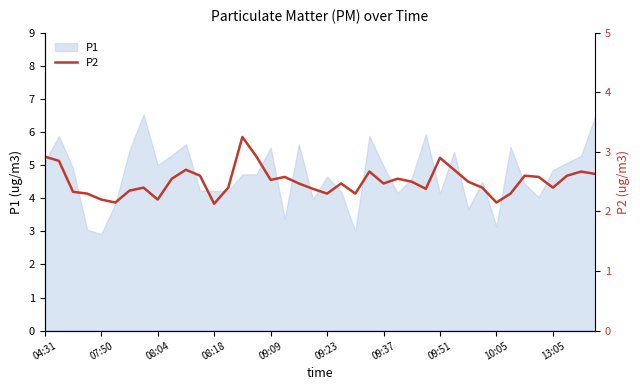

Reading right to left, what are all the values shown in this chart?

2.6	2.7	2.6	2.4	2.6	2.6	2.3	2.1	2.4	2.5	2.7	2.9	2.4	2.5	2.5	2.5	2.7	2.3	2.5	2.3	2.4	2.5	2.6	2.5	2.9	3.2	2.4	2.1	2.6	2.7	2.5	2.2	2.4	2.4	2.1	2.2	2.3	2.3	2.9	2.9